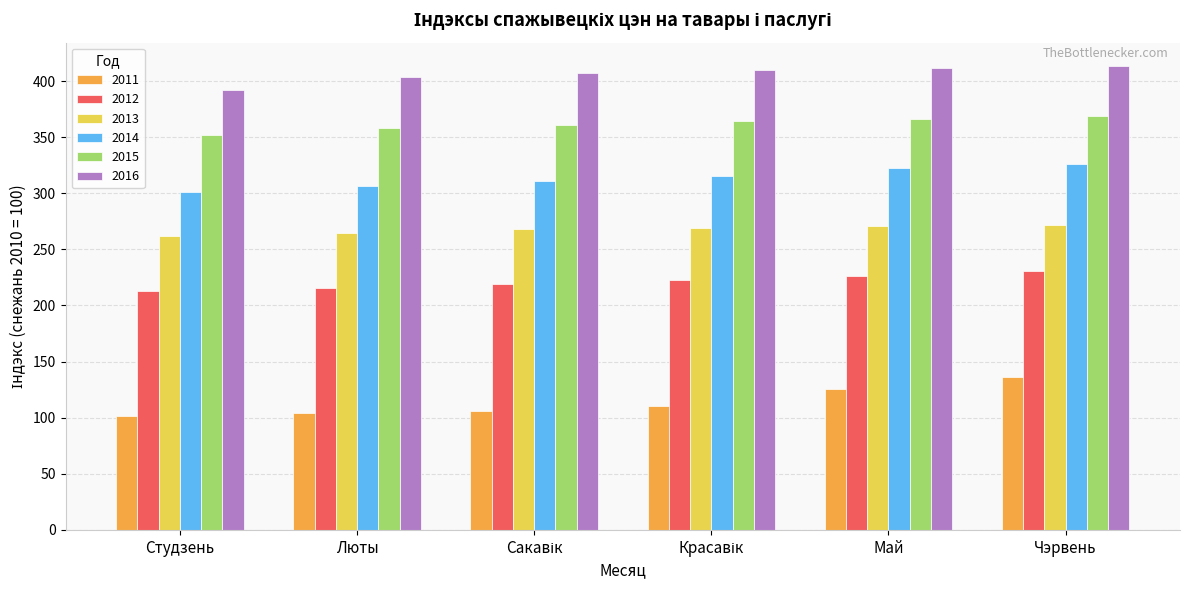

What is the difference between the maximum and minimum values in the 2015 series?

17.0